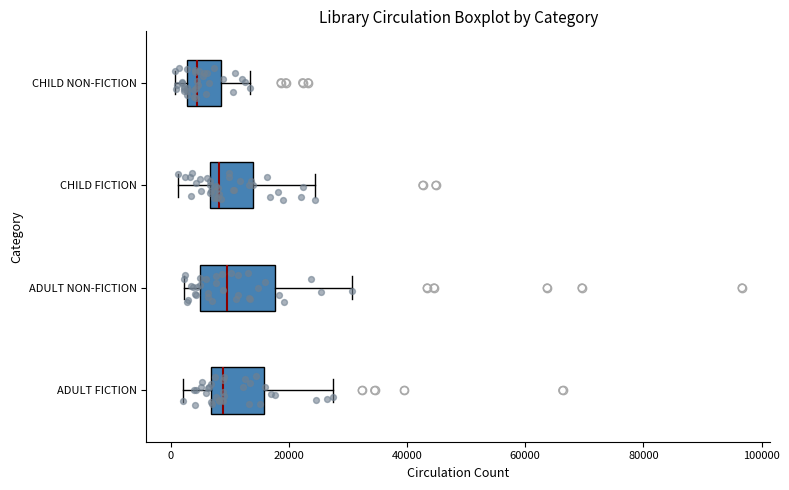

Reading bottom to top, transcribe this box plot: for each box, give where its median line is, the range the box spans, and where its two whiskers end, as read against the x-axis. The values are not printed on the chart, so give them approximately, as read against the axis.

ADULT FICTION: median 8000, box 6000 to 16000, whiskers 2000 to 28000
ADULT NON-FICTION: median 10000, box 4000 to 18000, whiskers 2000 to 30000
CHILD FICTION: median 8000, box 6000 to 14000, whiskers 2000 to 24000
CHILD NON-FICTION: median 4000, box 2000 to 8000, whiskers 0 to 14000